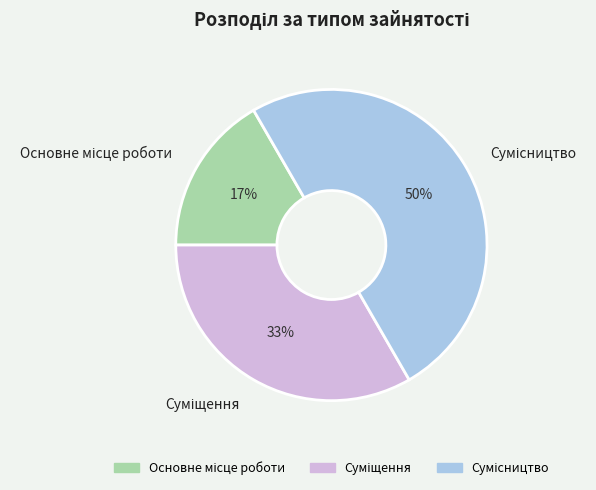

To the nearest percent, what is the average slice percentage?

33%